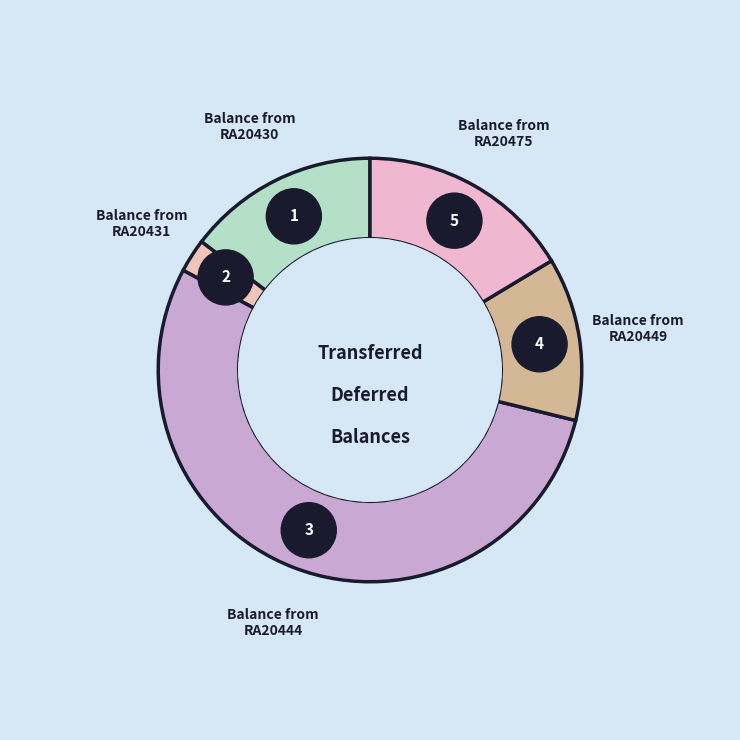

Does Balance from
RA20449 represent more than half of the total?

No